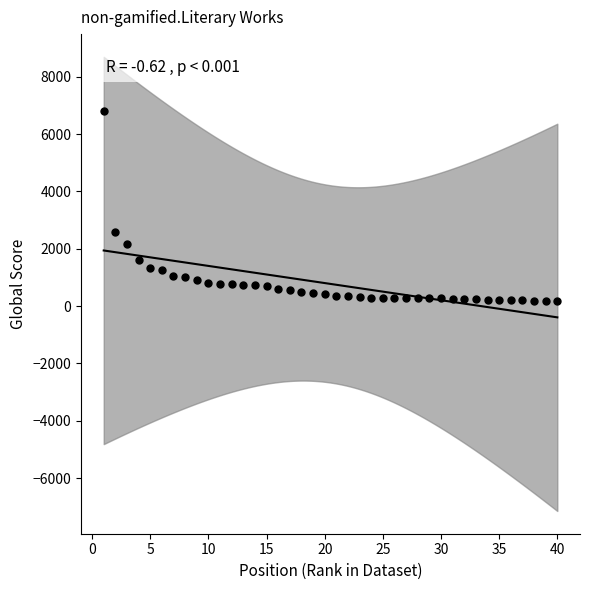

What is the range of Y values (max minus min)?

6643